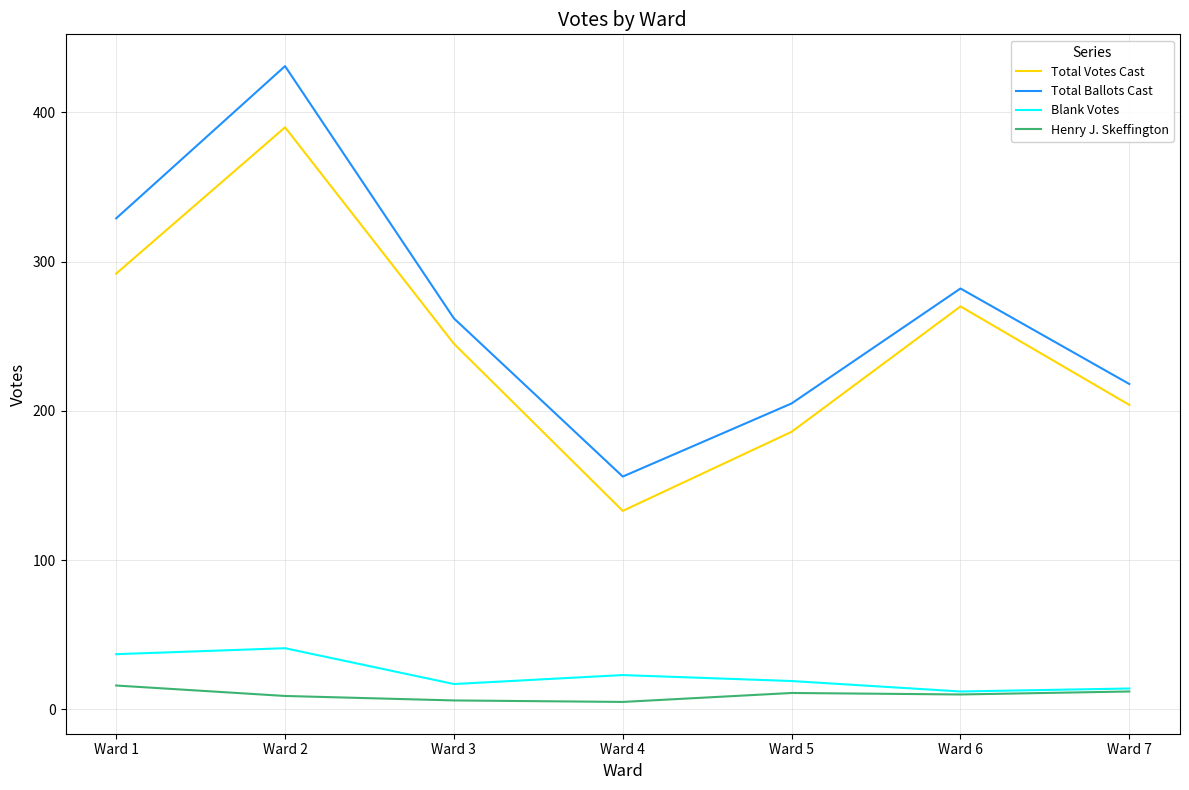

Which series changed the most between Ward 1 and Ward 2?

Total Ballots Cast